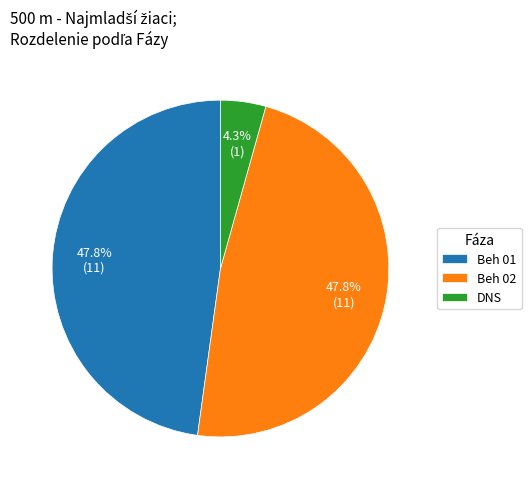

The Beh 02 slice represents 58% of the pie. True or false?

False